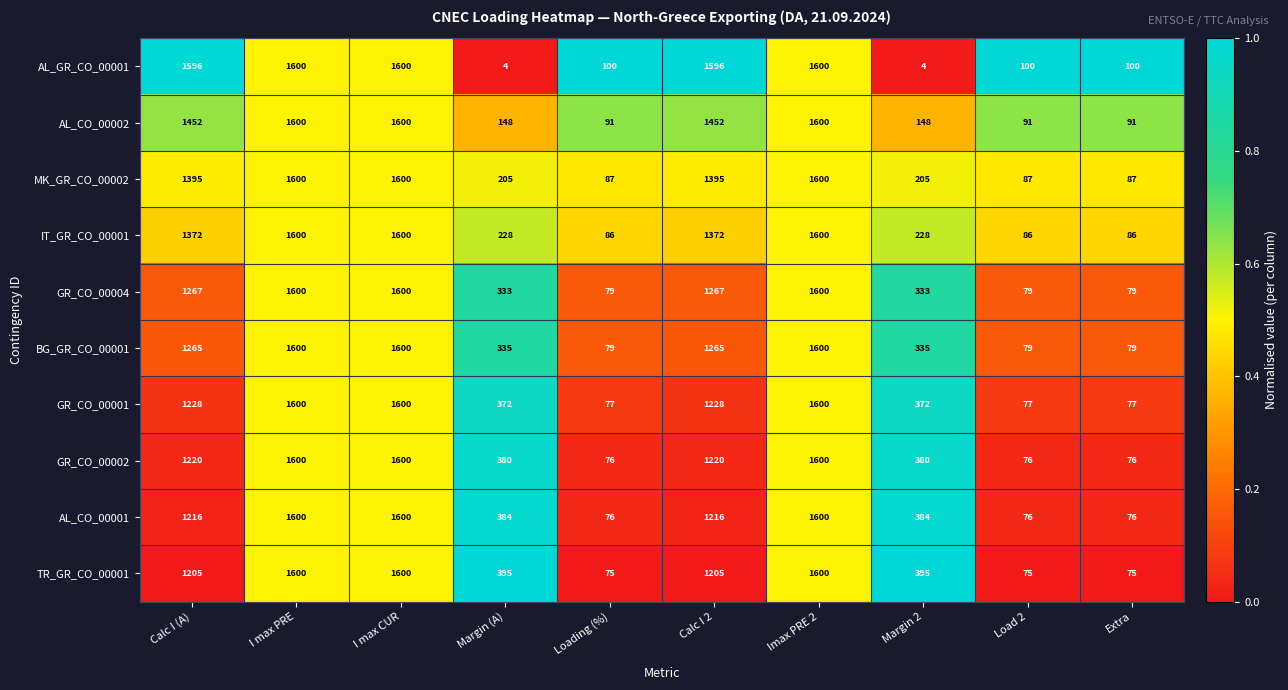

What is the difference between the maximum and minimum values in the GR_CO_00001 series?

1523